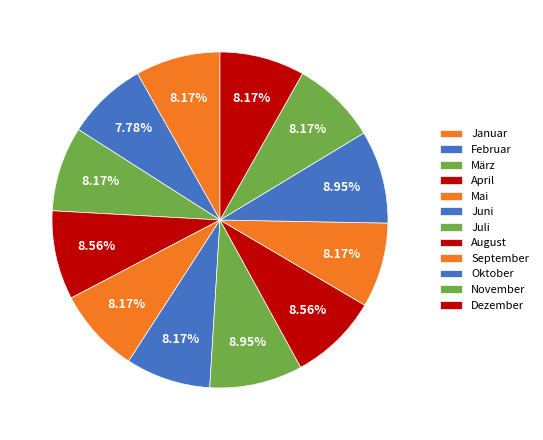

What is the ratio of the value at Juli to the value at November?

1.1